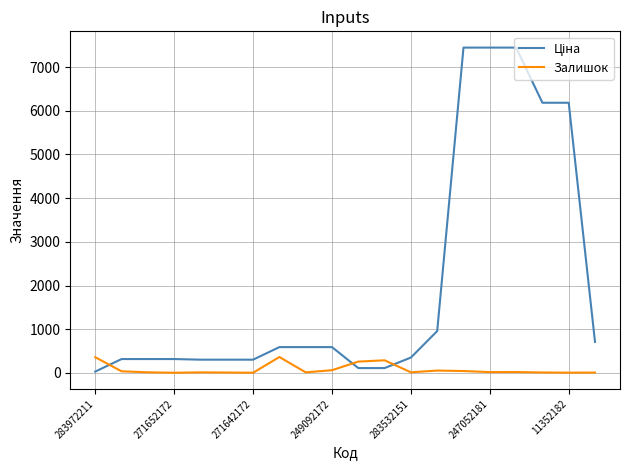

What is the maximum value shown in the chart?

7444.6